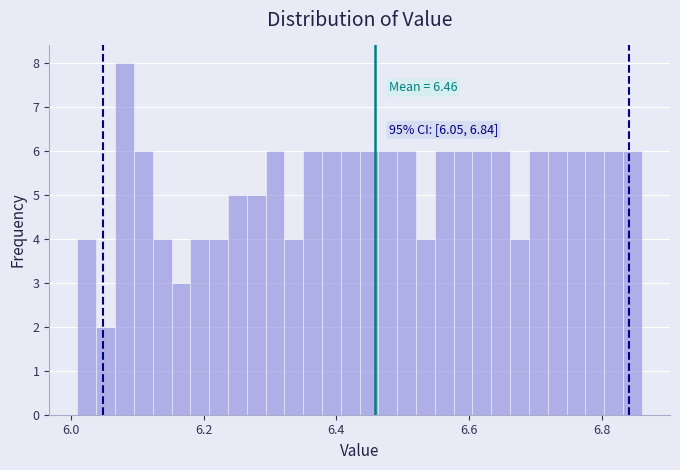

Around what value on the x-axis is the tallest bar? Give the approximate position of its centre, as read against the axis.

6.08